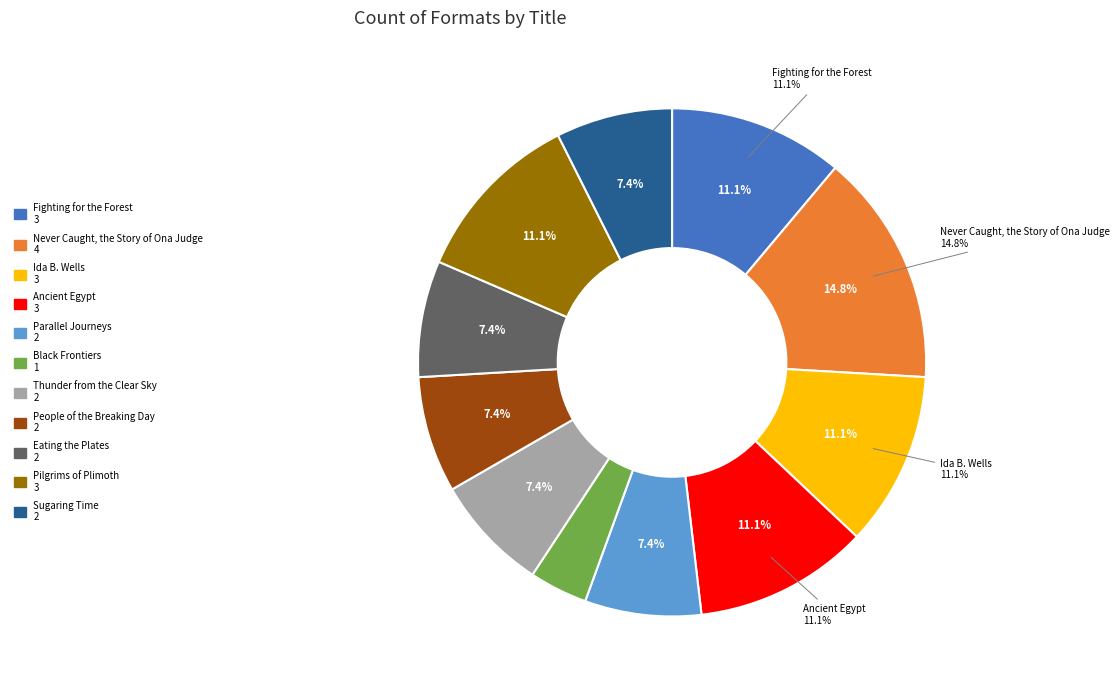

Which category has the biggest portion of the pie?

Never Caught, the Story of Ona Judge